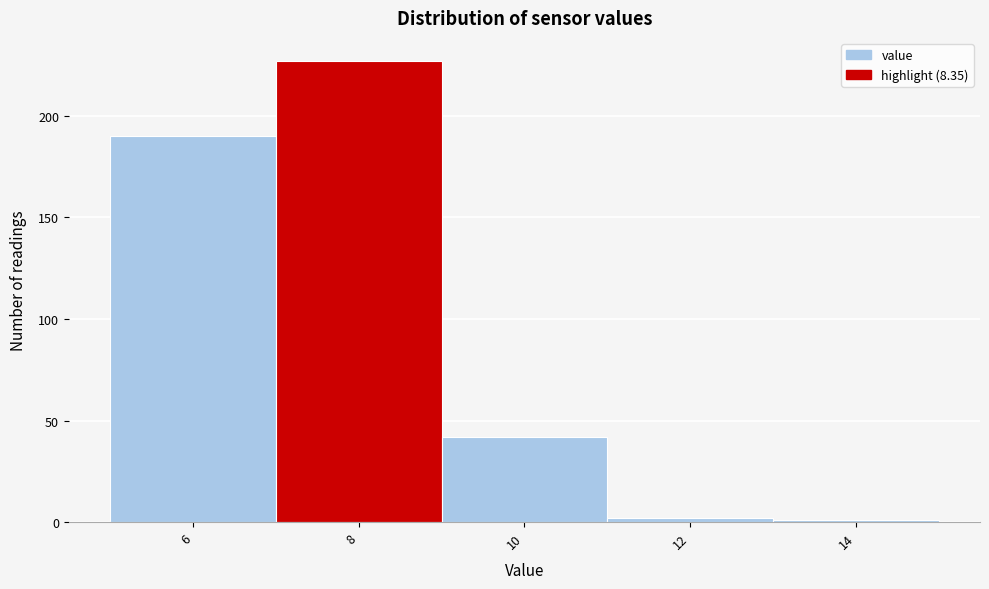

Reading right to left, list all the values displayed in this chart.

1	2	42	227	190